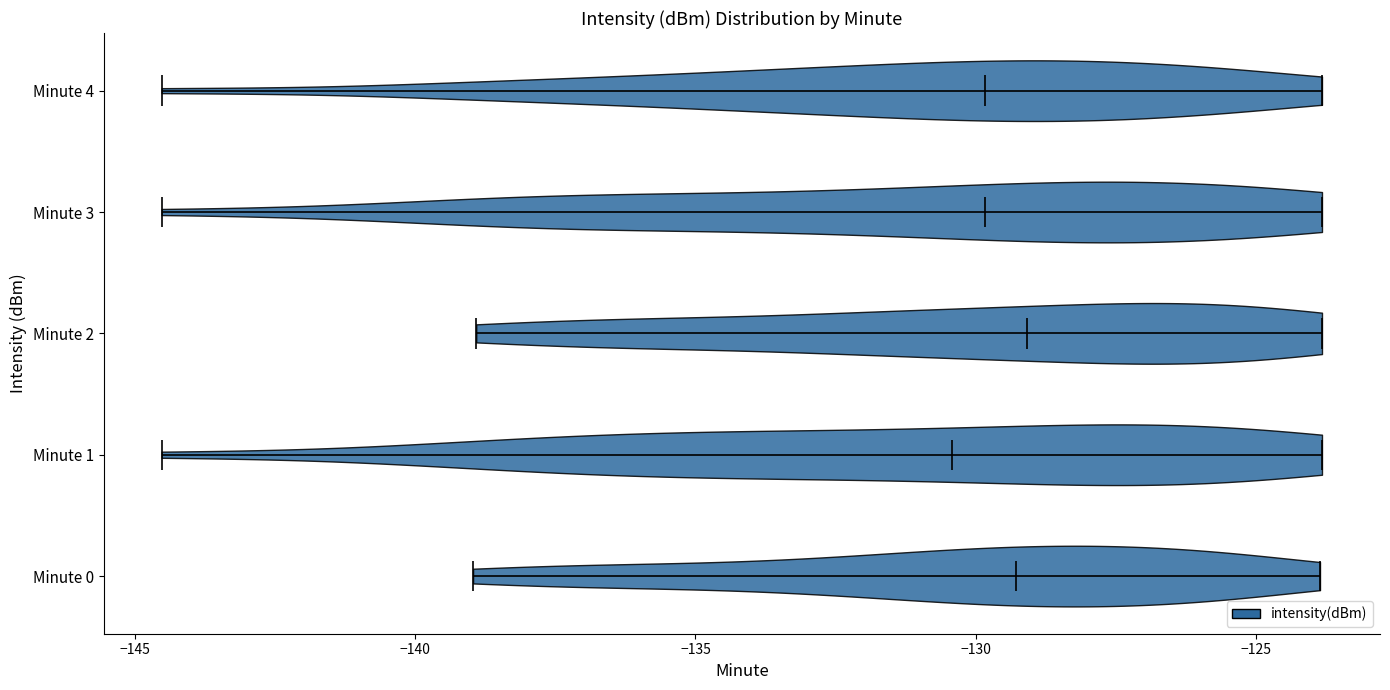

Reading bottom to top, read every violin against the x-axis: where its median line is, and the lowest and highest points it reaches. The values are not printed on the chart, so give them approximately, as read against the axis.

Minute 0: median line -129.5, lowest point -139.0, highest point -124.0
Minute 1: median line -130.5, lowest point -144.5, highest point -124.0
Minute 2: median line -129.0, lowest point -139.0, highest point -124.0
Minute 3: median line -130.0, lowest point -144.5, highest point -124.0
Minute 4: median line -130.0, lowest point -144.5, highest point -124.0